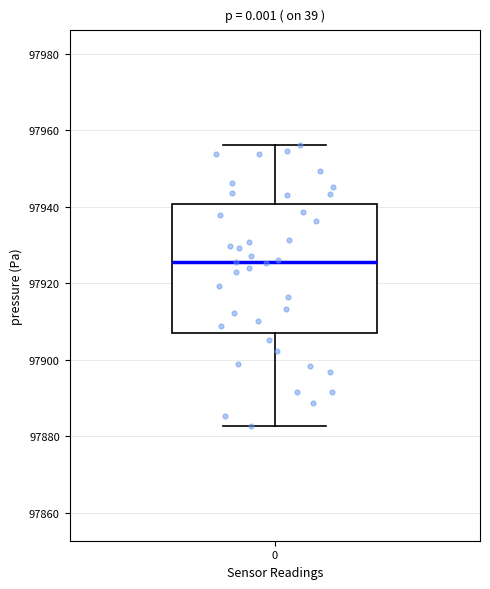

Read this box plot against the y-axis: the position of the median line, the range covered by the box, and the ends of both whiskers. The values are not printed on the chart, so give them approximately, as read against the axis.

median 97926, box 97908 to 97940, whiskers 97882 to 97956